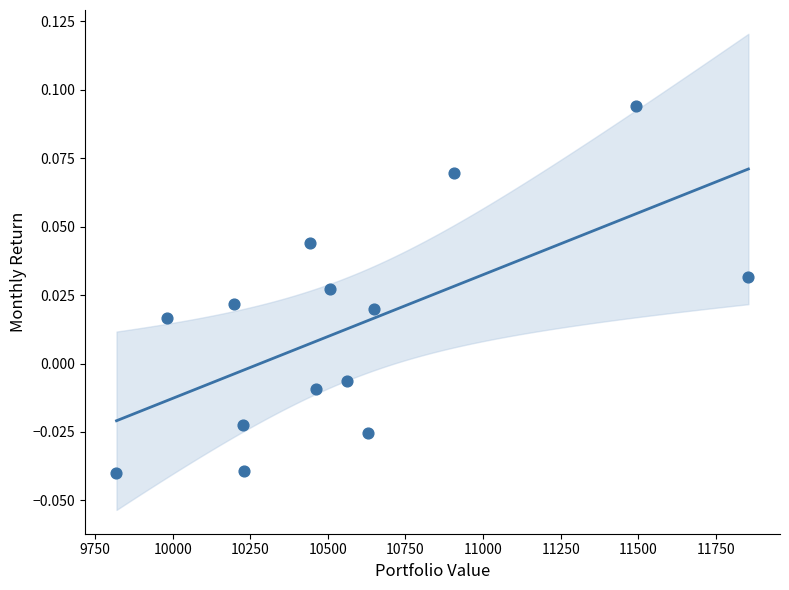

What is the range of X values (max minus min)?

2036.3